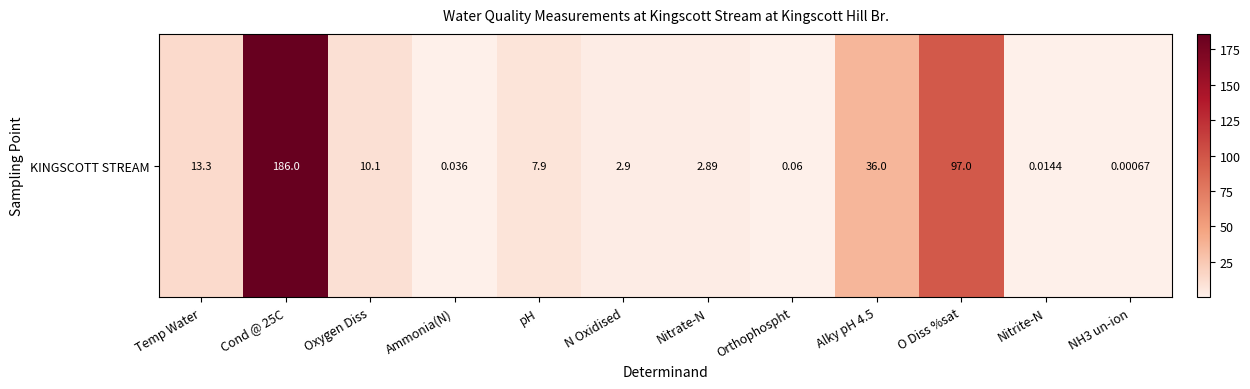

At which category does the chart reach its minimum across all series?

NH3 un-ion